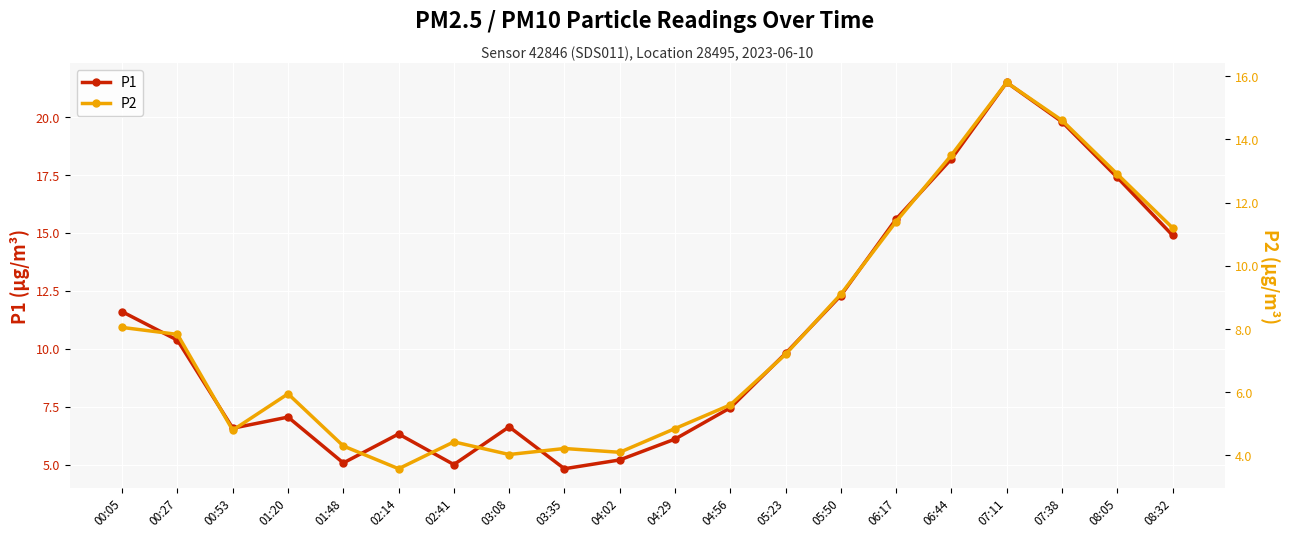

Reading left to right, list all the values displayed in this chart.

P1: 11.6	10.4	6.6	7.0	5.1	6.3	5.0	6.6	4.8	5.2	6.1	7.5	9.8	12.3	15.6	18.2	21.5	19.8	17.4	14.9
P2: 8.1	7.8	4.8	6.0	4.3	3.6	4.4	4.0	4.2	4.1	4.8	5.6	7.2	9.1	11.4	13.5	15.8	14.6	12.9	11.2